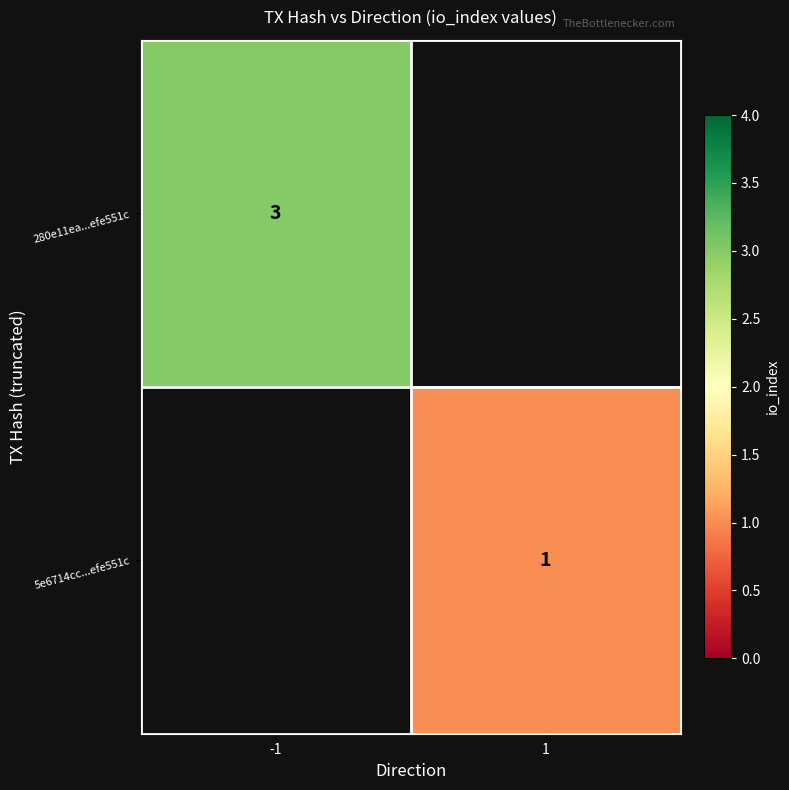

At which category does the chart reach its minimum across all series?

1